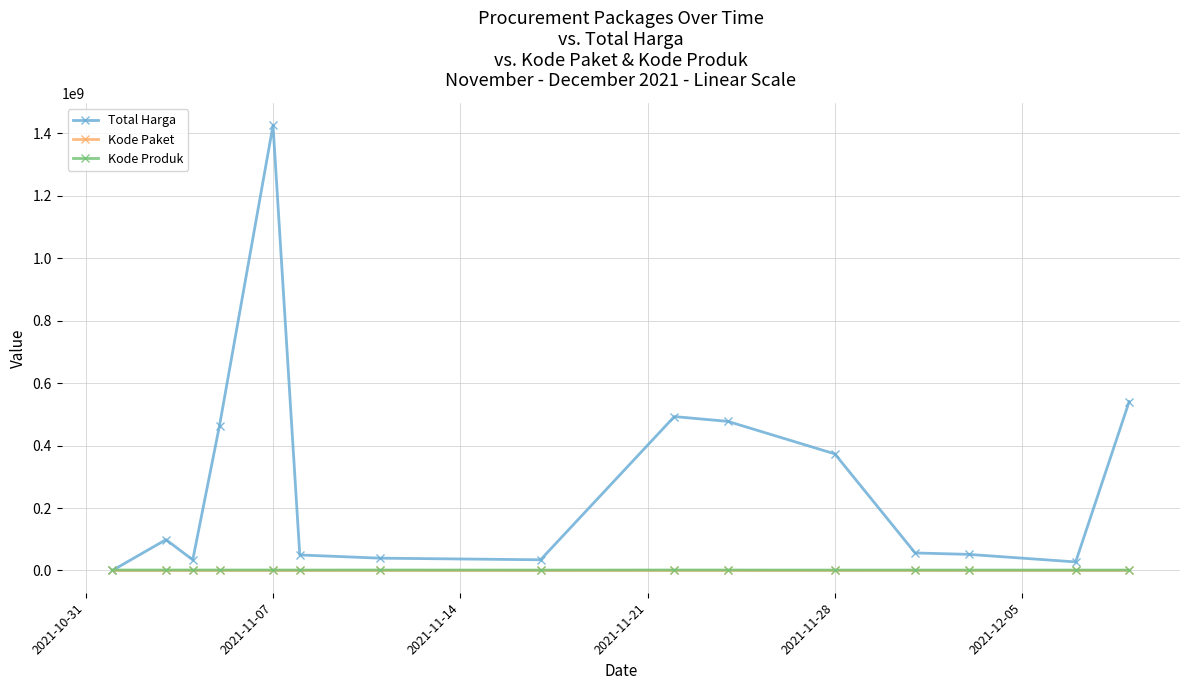

How many data points in Total Harga are less than 56152800?

7